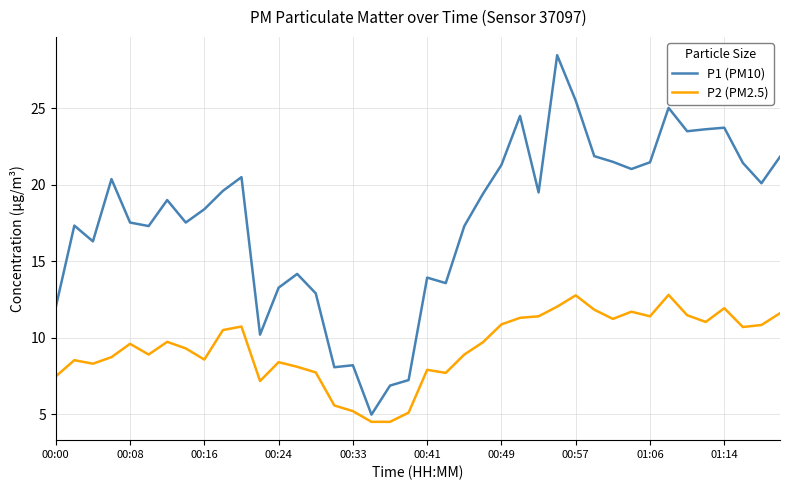

Rank the series by their average value, from highest to lowest.

P1 (PM10), P2 (PM2.5)